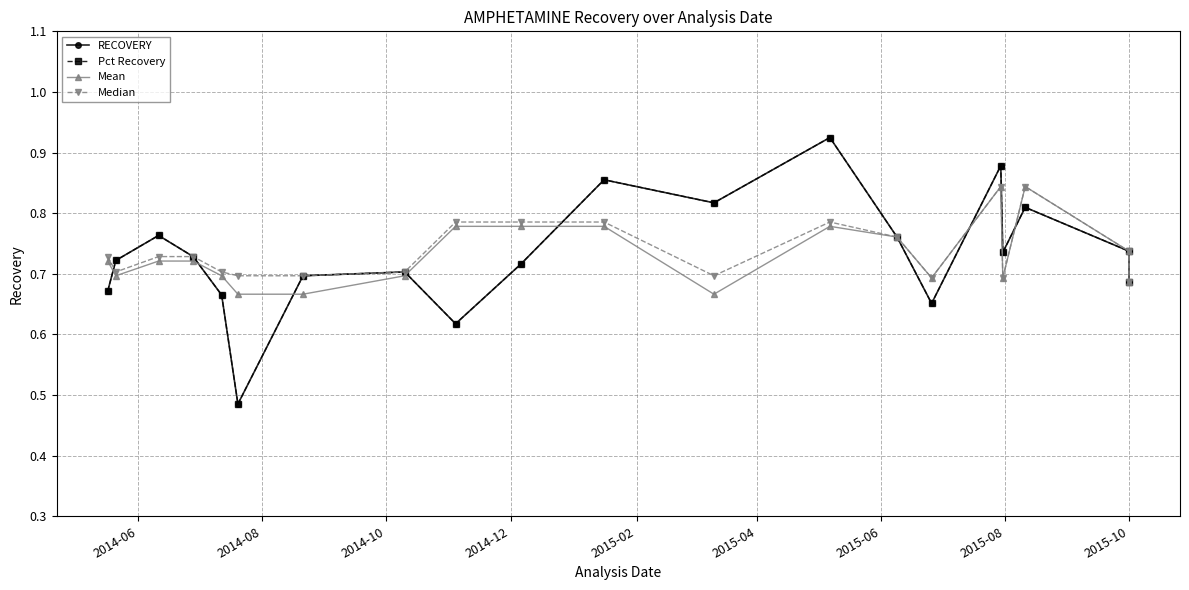

The RECOVERY series shows 0.7 at 2014-08. True or false?

True